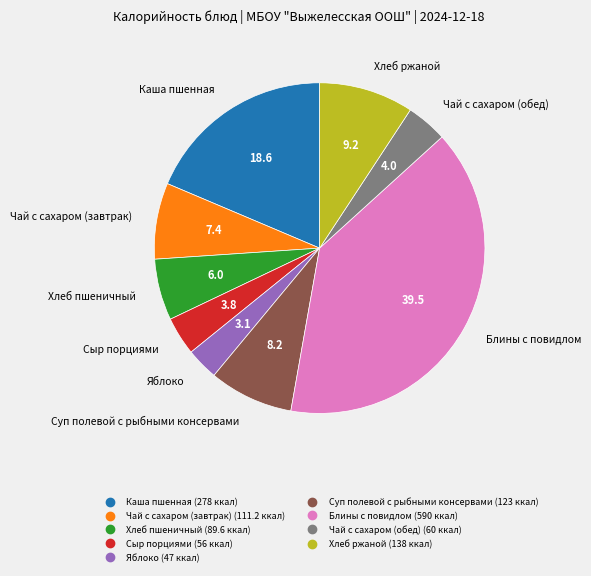

Is it true that Суп полевой с рыбными консервами is 1% of the pie?

False